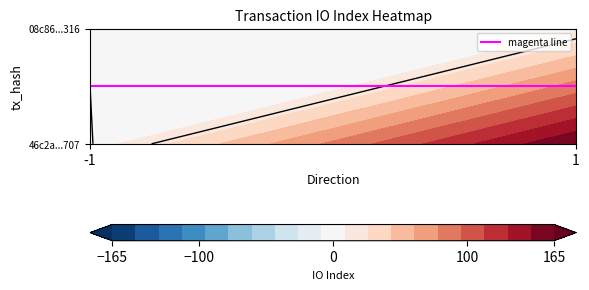

What is the sum of the 08c867bde5d0bea02a94c5bf1a4afc773149316 values at -1 and 1?

7